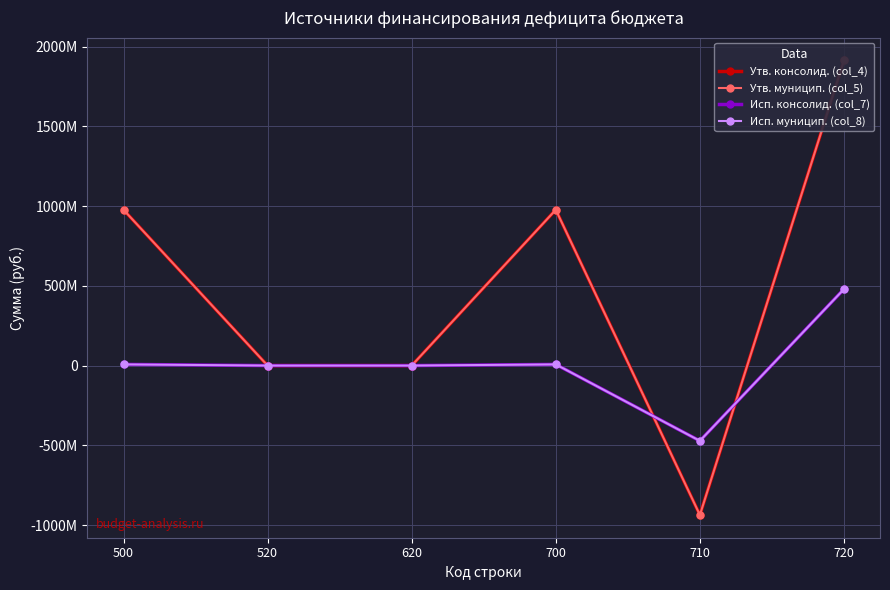

What is the minimum value shown in the chart?

-936753408.6